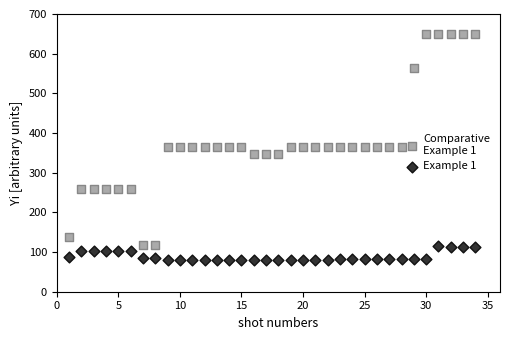

Across all data points, what is the range of X values (max minus min)?

33.0